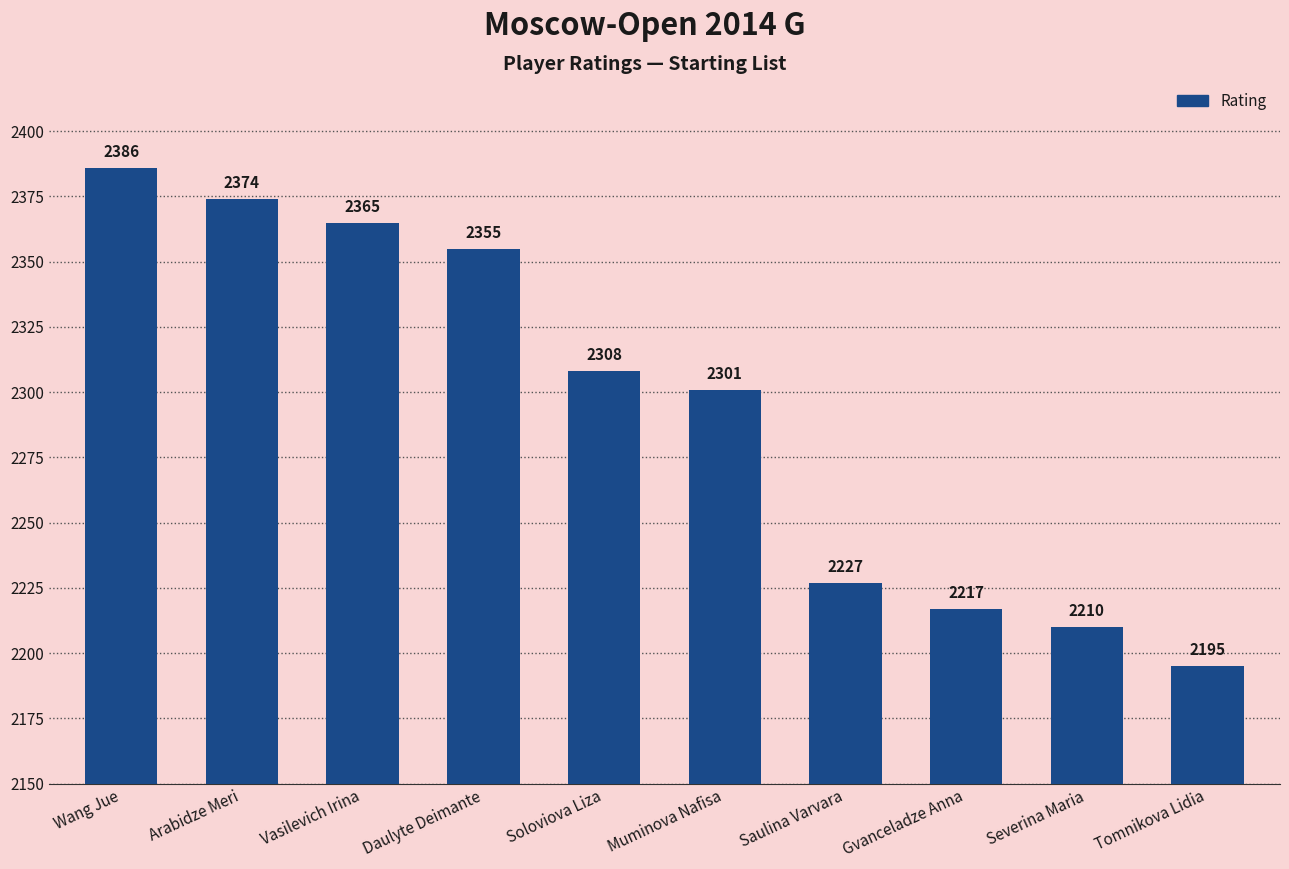

Reading left to right, list all the values displayed in this chart.

2386	2374	2365	2355	2308	2301	2227	2217	2210	2195